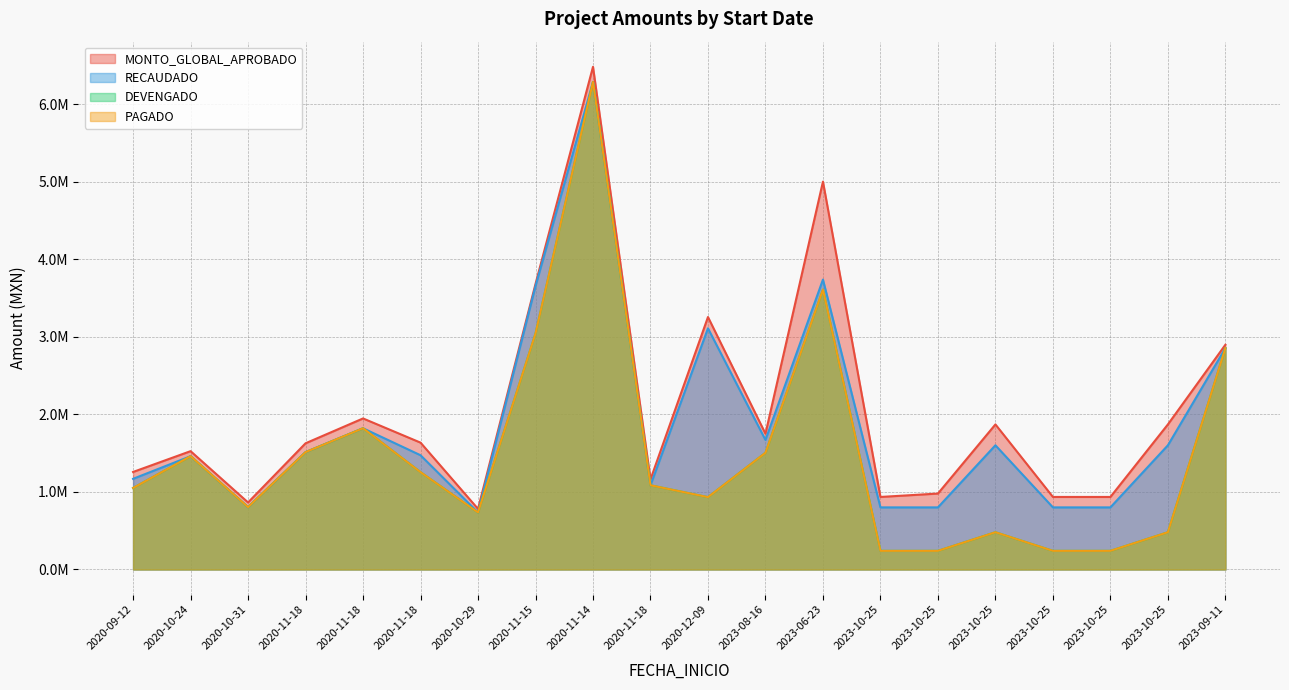

Which label corresponds to the largest value in the chart?

2020-11-14